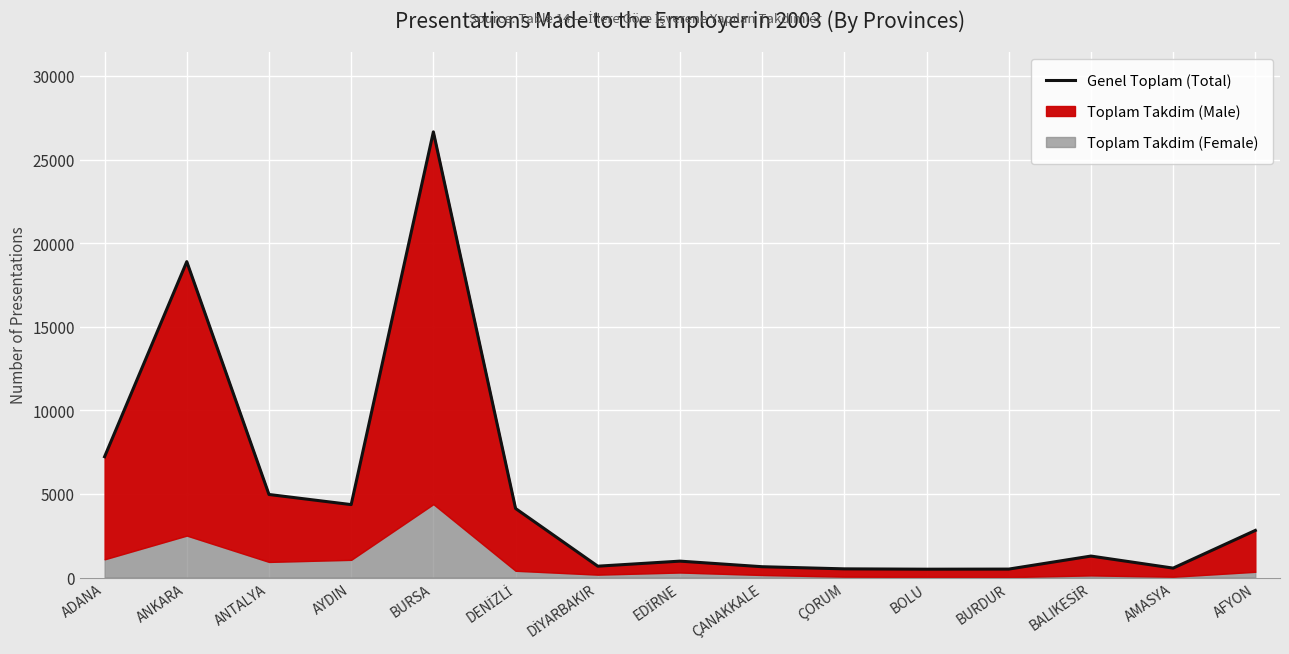

What is the label of the 2nd point from the left?

ANKARA